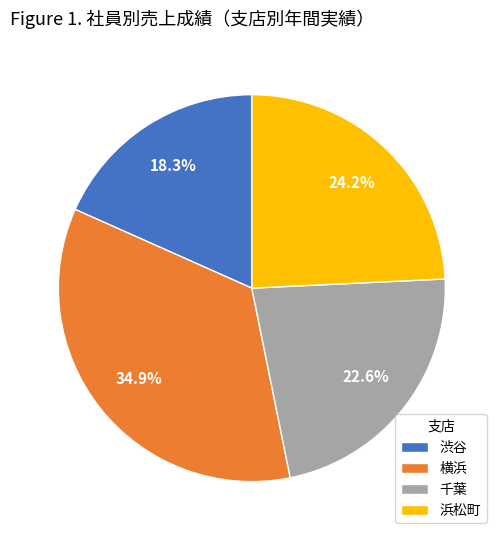

Combined, what portion of the pie is 千葉 and 渋谷?

40.9%